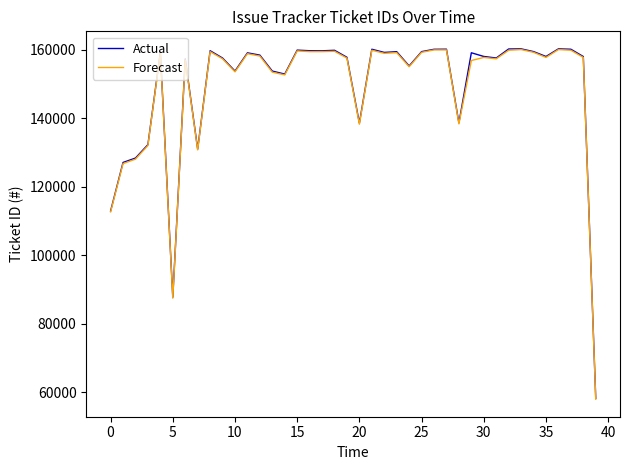

Which series has the largest range (max minus min)?

Forecast